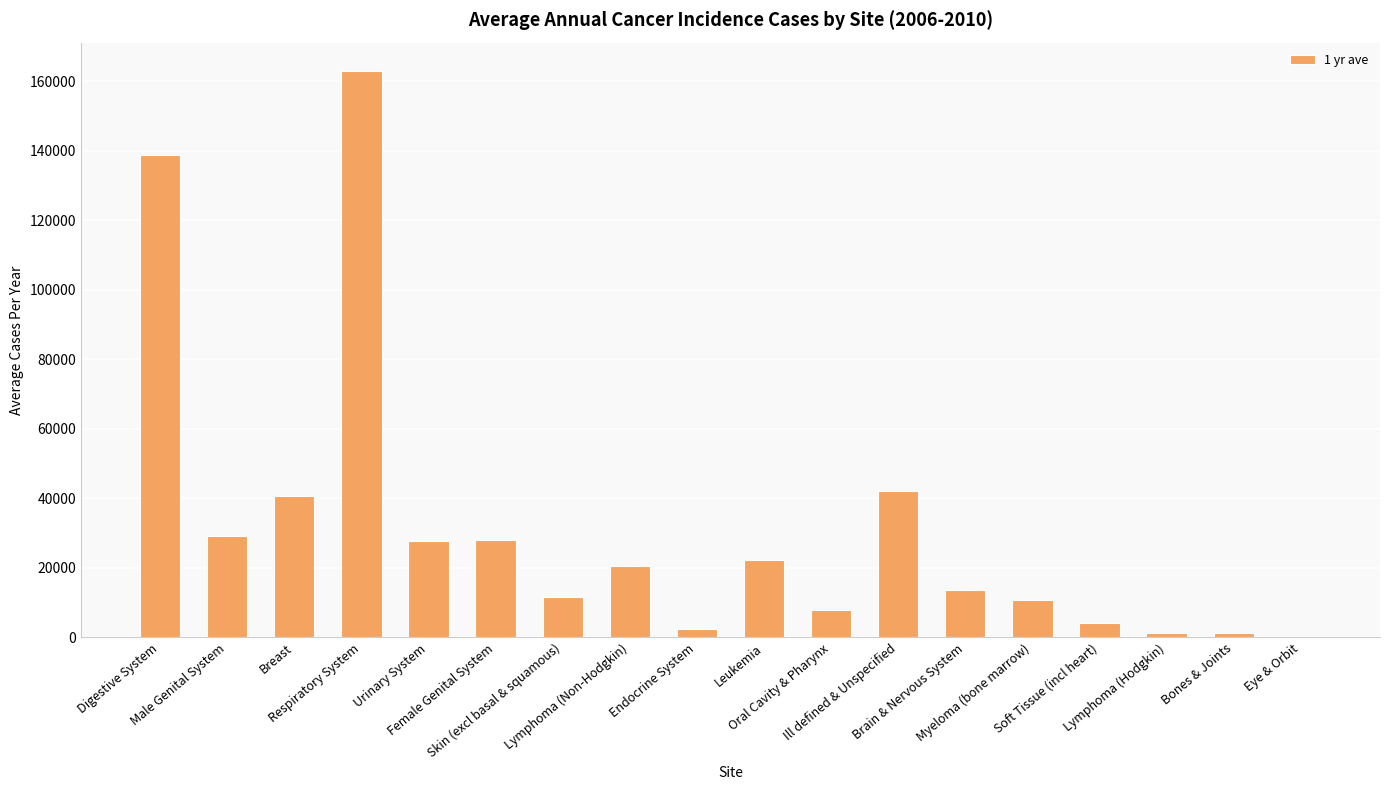

Between Leukemia and Urinary System, which is larger?

Urinary System